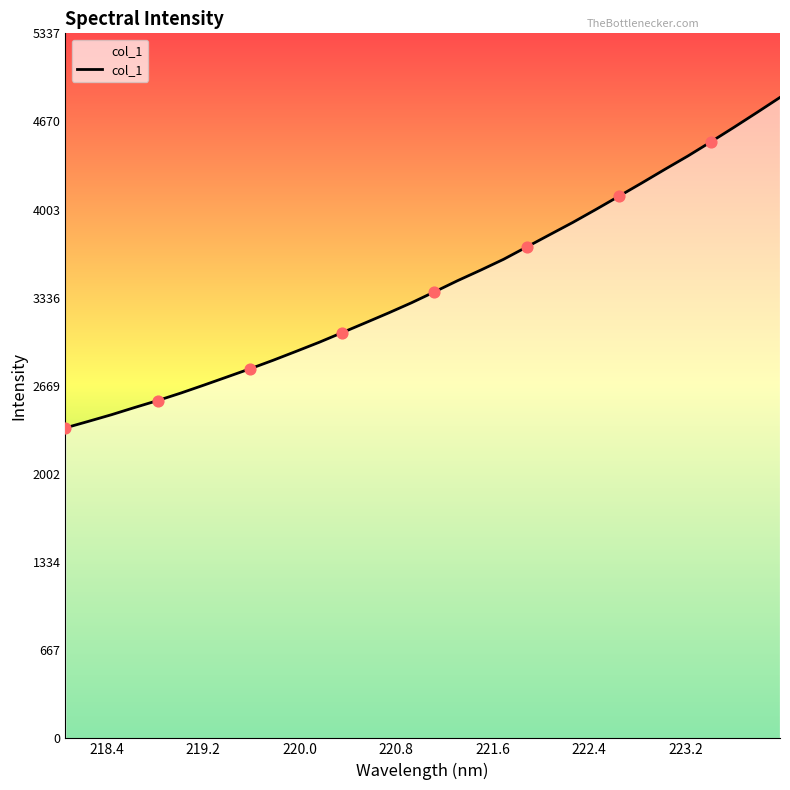

What is the smallest value displayed?

2350.7